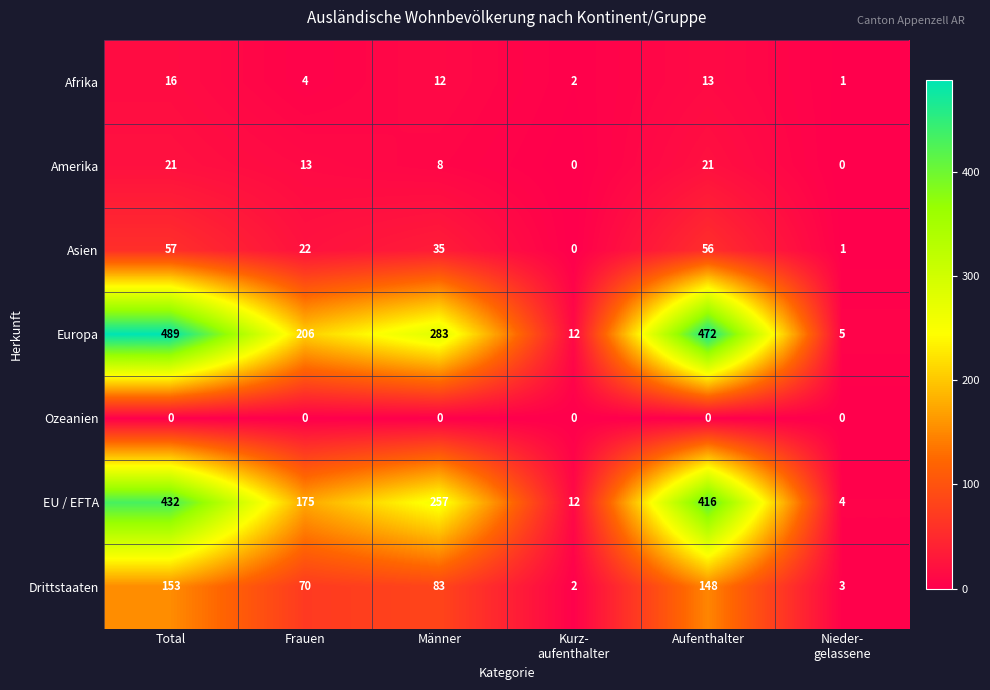

Which series has the largest range (max minus min)?

Europa